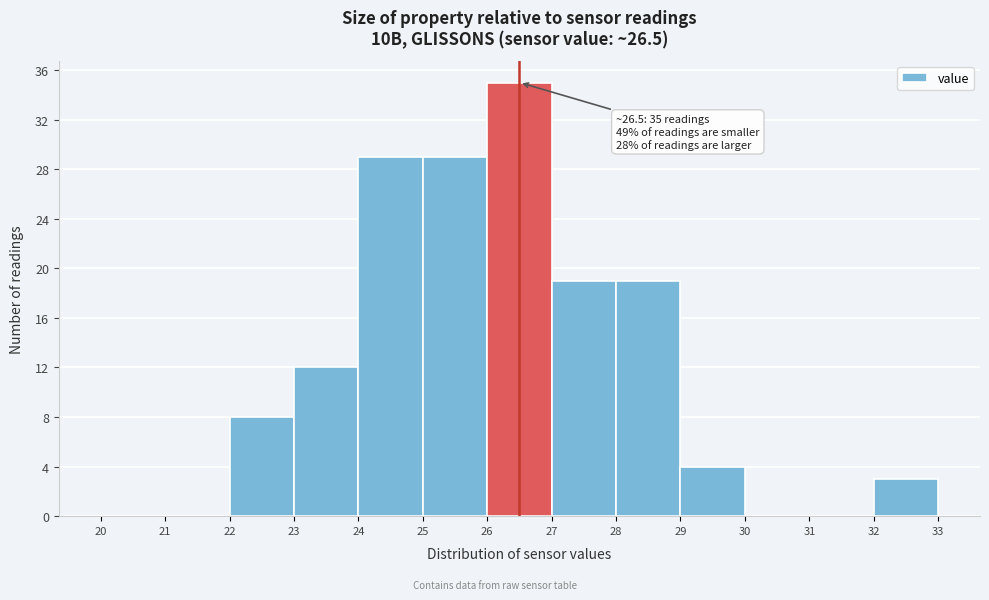

Which range on the x-axis has the tallest bar?

26 to 27